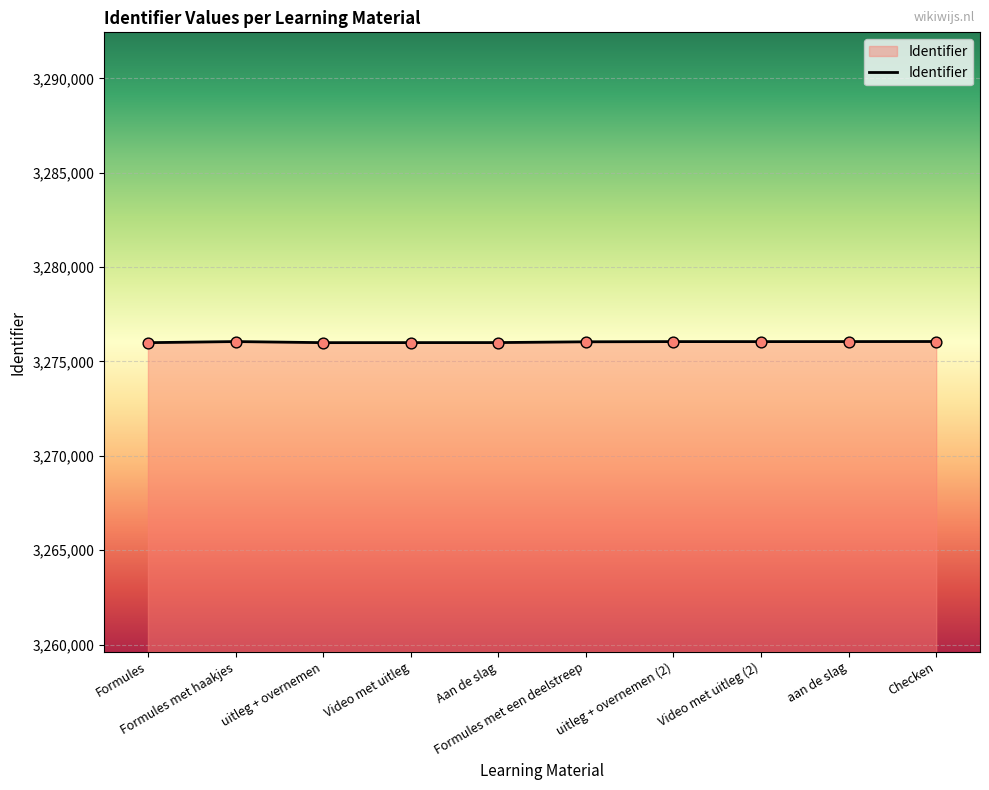

What is the change in value from Formules met een deelstreep to Checken?

+15